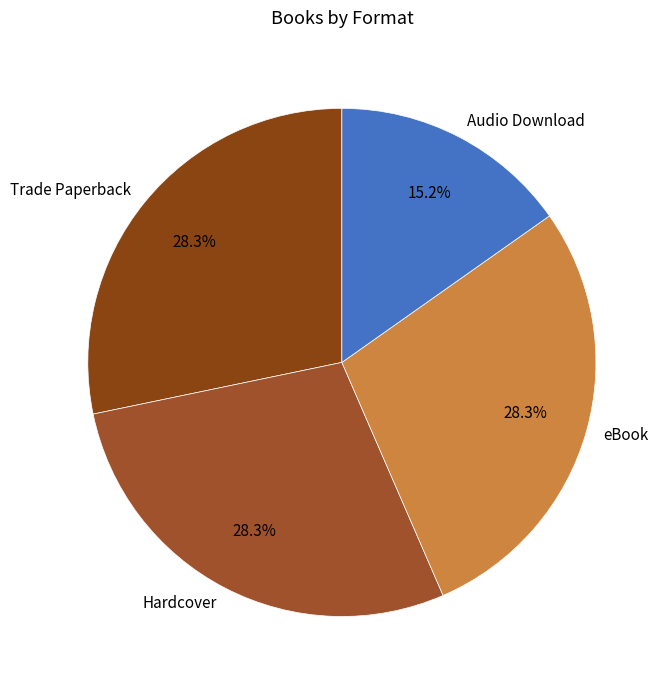

Is it true that Trade Paperback is 18% of the pie?

False